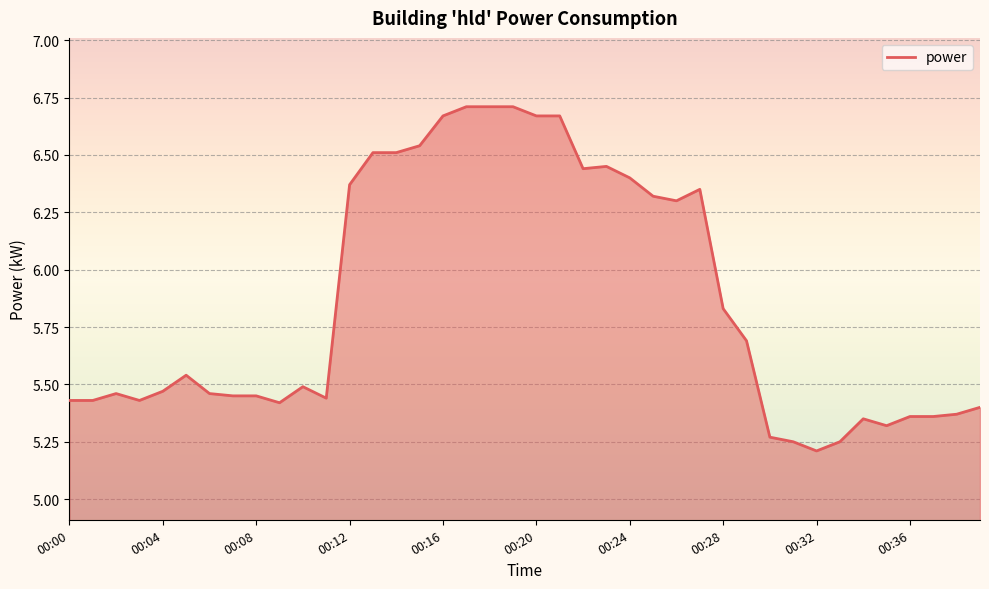

What is the difference between the maximum and minimum values?

1.5